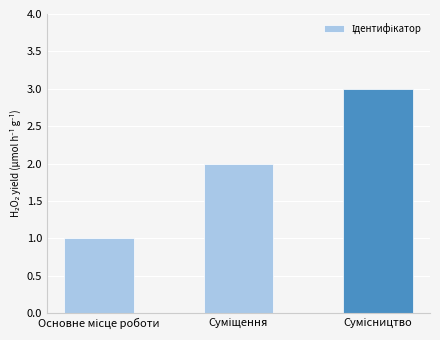

Count the values in the range 1 to 3.

3